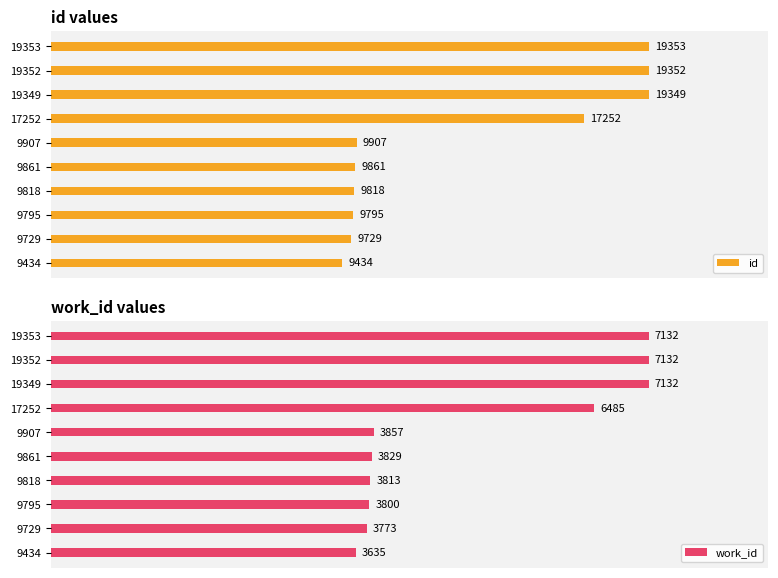

How many bars are there in each group?

2